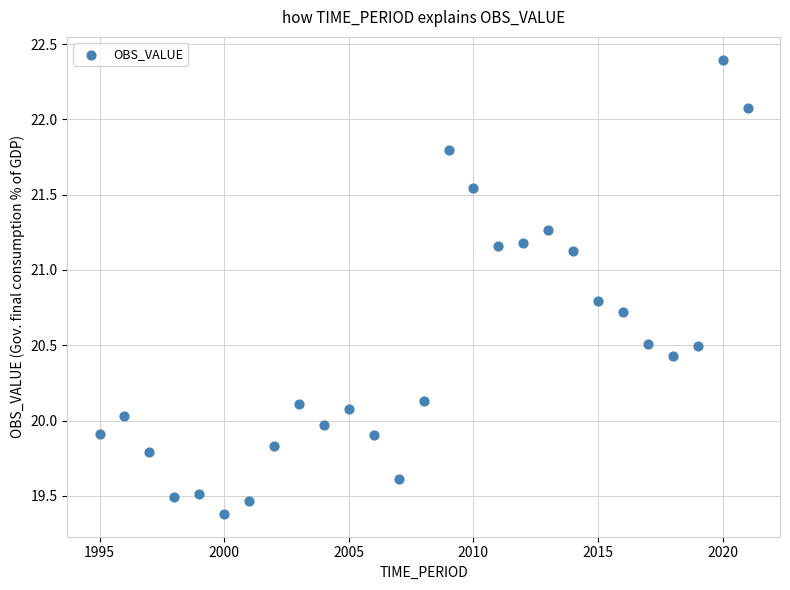

What is the range of Y values (max minus min)?

3.0